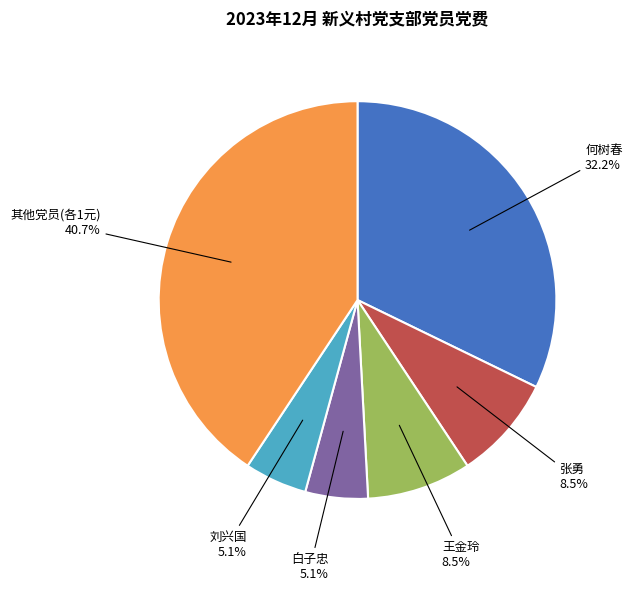

Is there any slice that represents more than half of the pie?

No